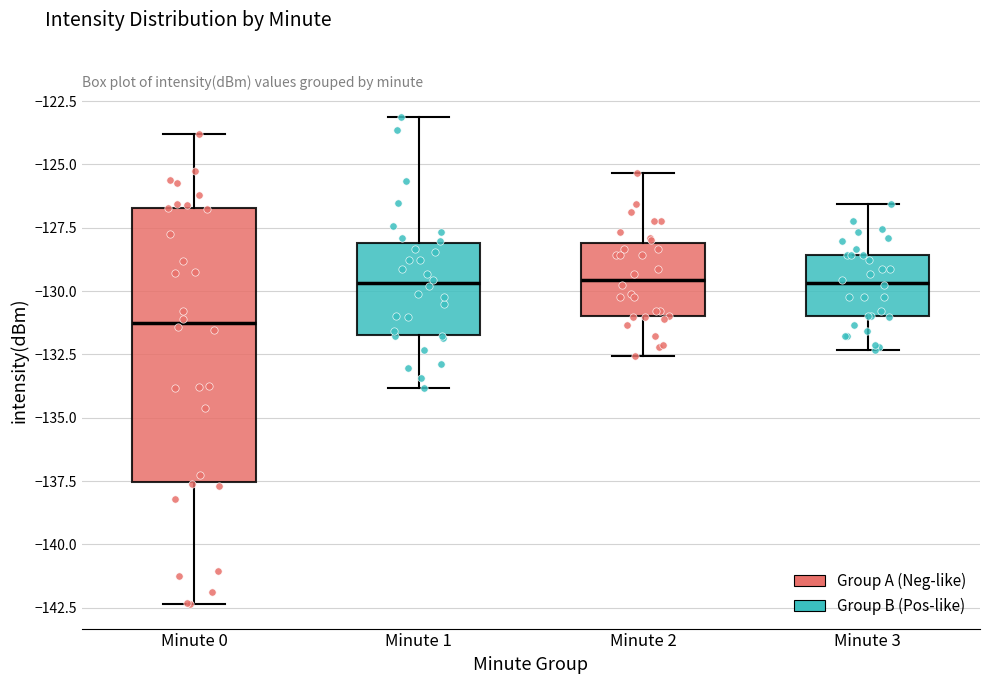

Which box has the lowest median line?

Minute 0